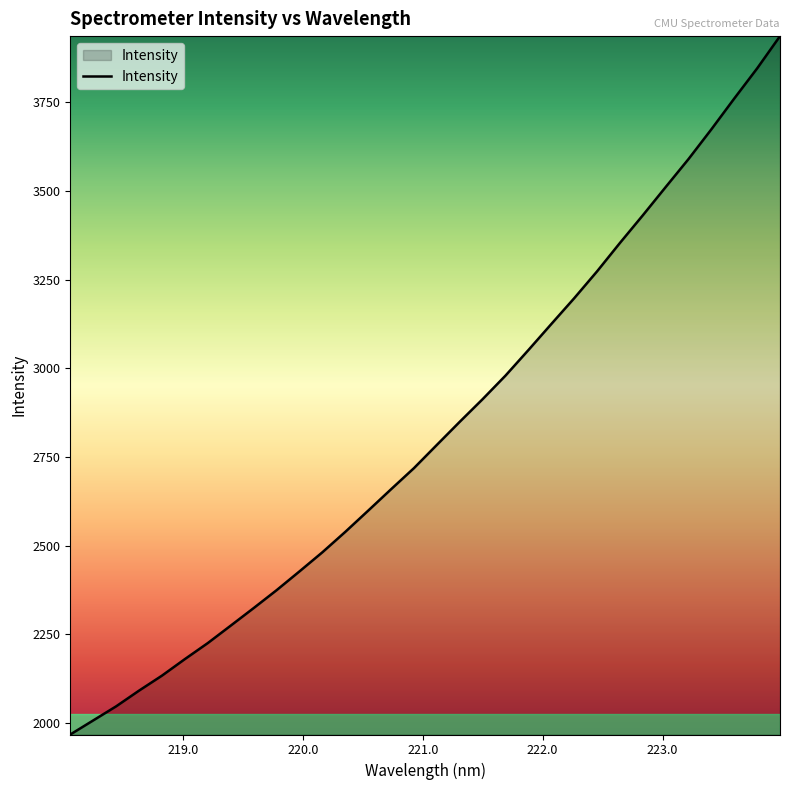

What is the smallest value displayed?

1967.7